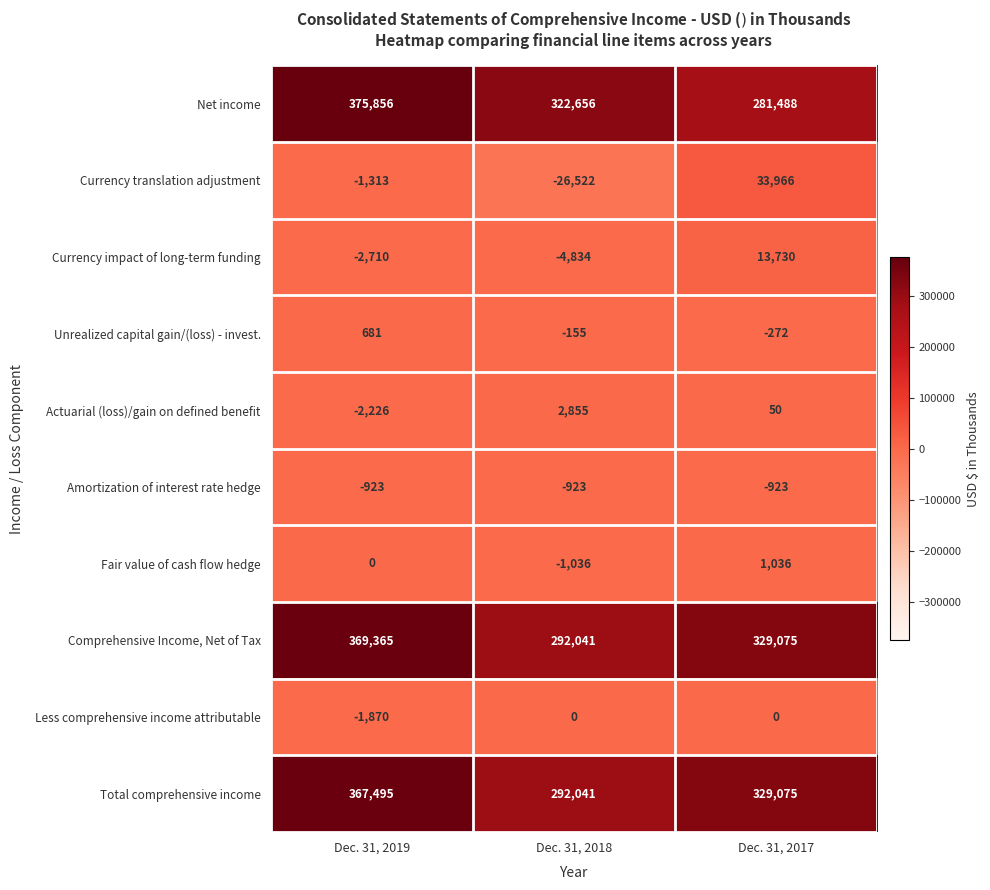

How many categories are shown in the chart?

3